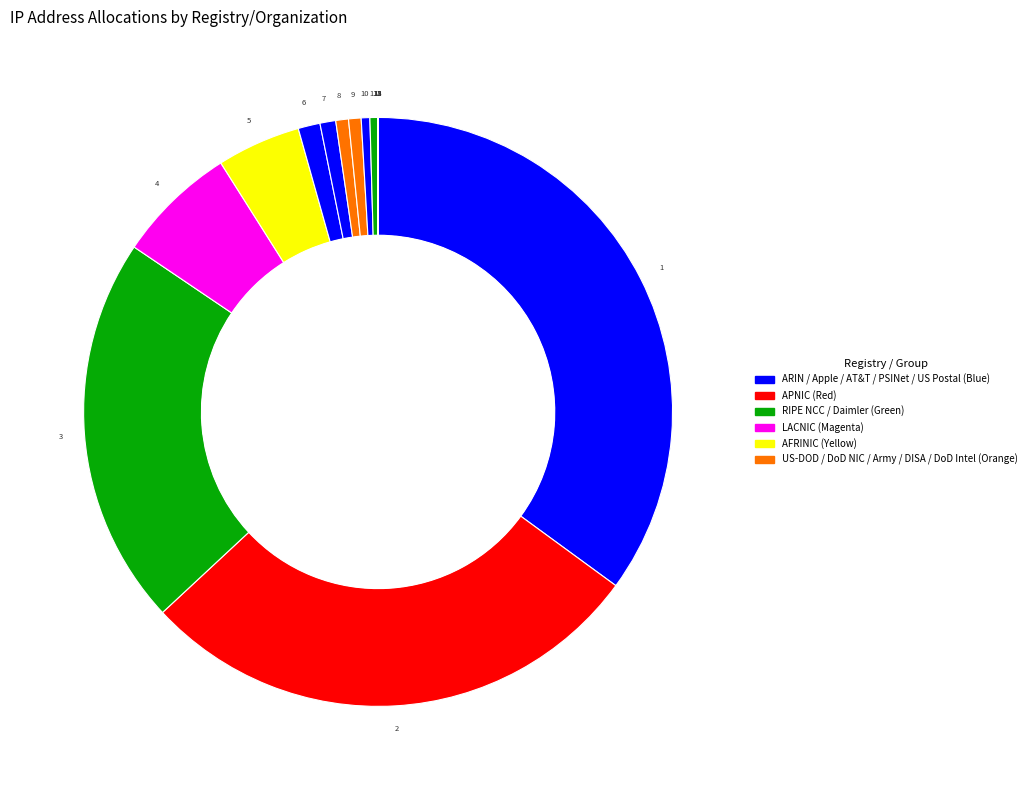

Does any single category account for the majority?

No